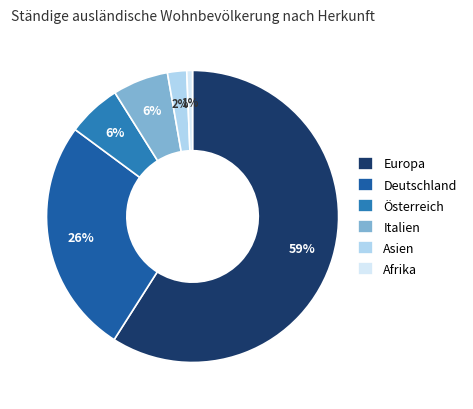

To the nearest percent, what is the average slice percentage?

17%